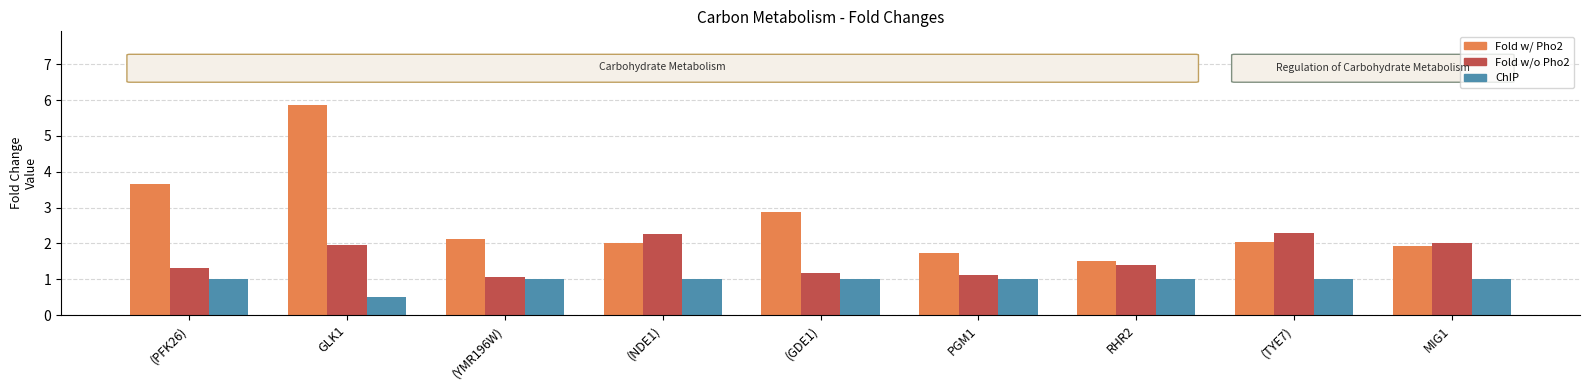

At PGM1, list the series in order from smallest to largest.

ChIP, Fold w/o Pho2, Fold w/ Pho2